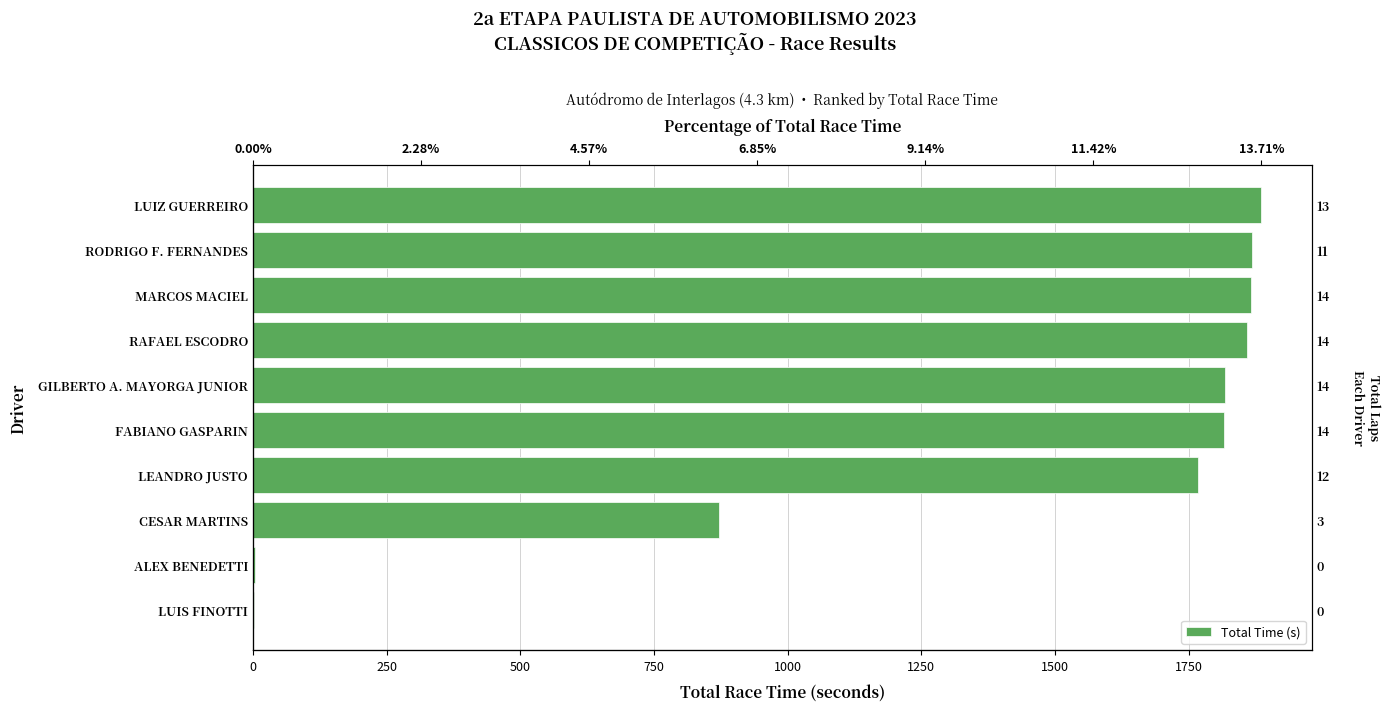

Is it true that the value at RODRIGO F. FERNANDES is 570.7?

False